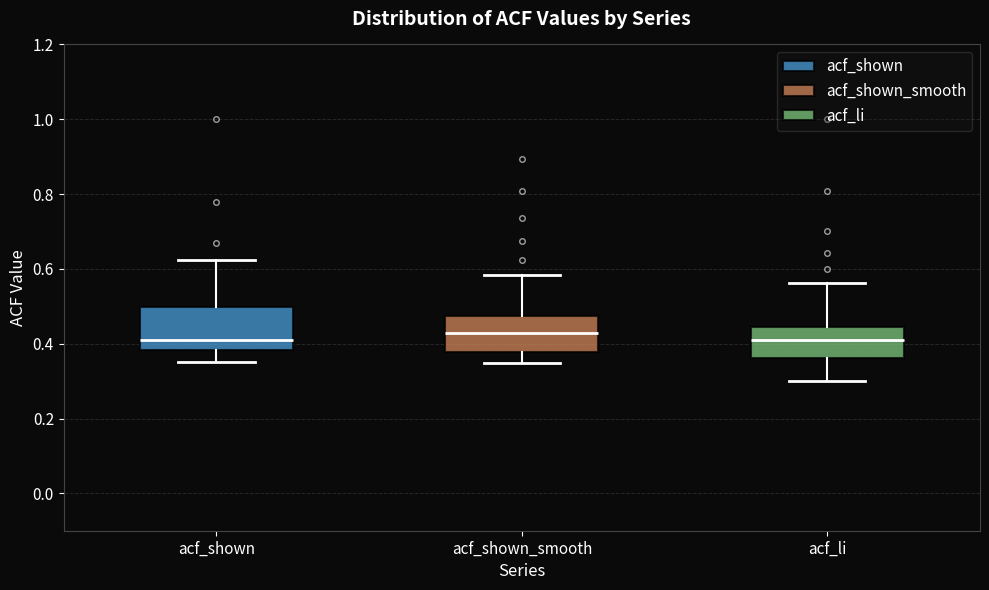

Reading left to right, read every box against the y-axis: the position of its median line, the range the box covers, and the ends of its whiskers. The values are not printed on the chart, so give them approximately, as read against the axis.

acf_shown: median 0.40, box 0.38 to 0.50, whiskers 0.36 to 0.62
acf_shown_smooth: median 0.42, box 0.38 to 0.48, whiskers 0.34 to 0.58
acf_li: median 0.42, box 0.36 to 0.44, whiskers 0.30 to 0.56